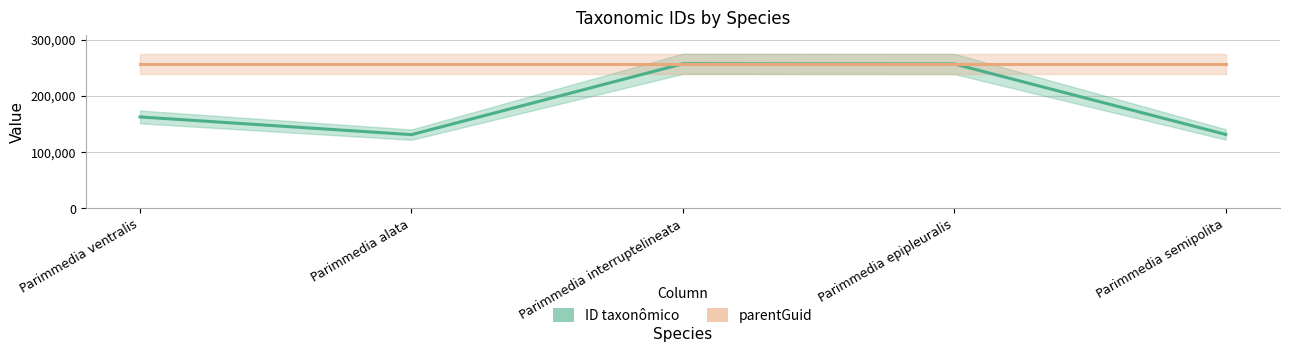

The value of ID taxonômico at Parimmedia alata is 34353. True or false?

False